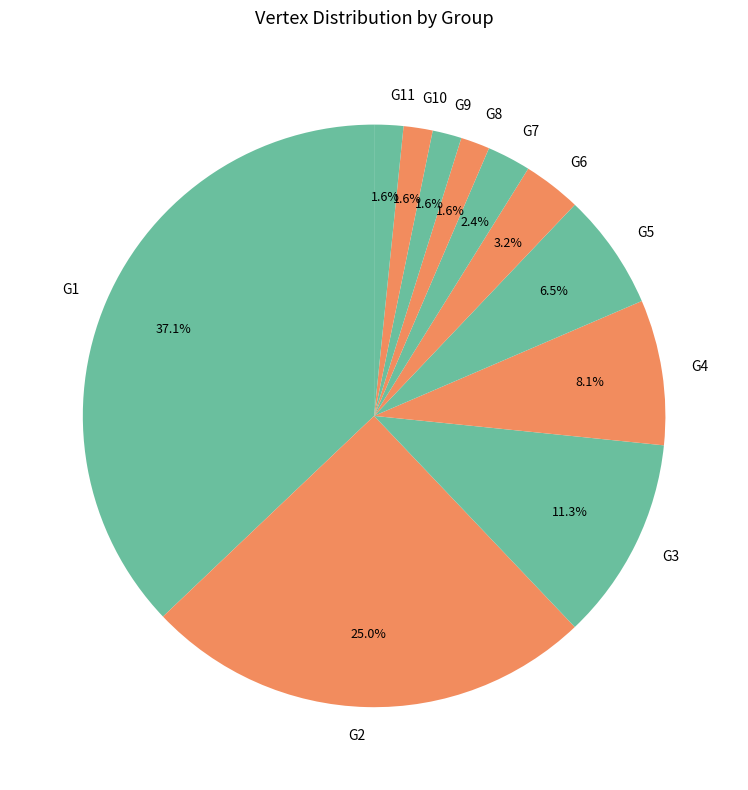

What is the ratio of the value at G5 to the value at G2?

0.3